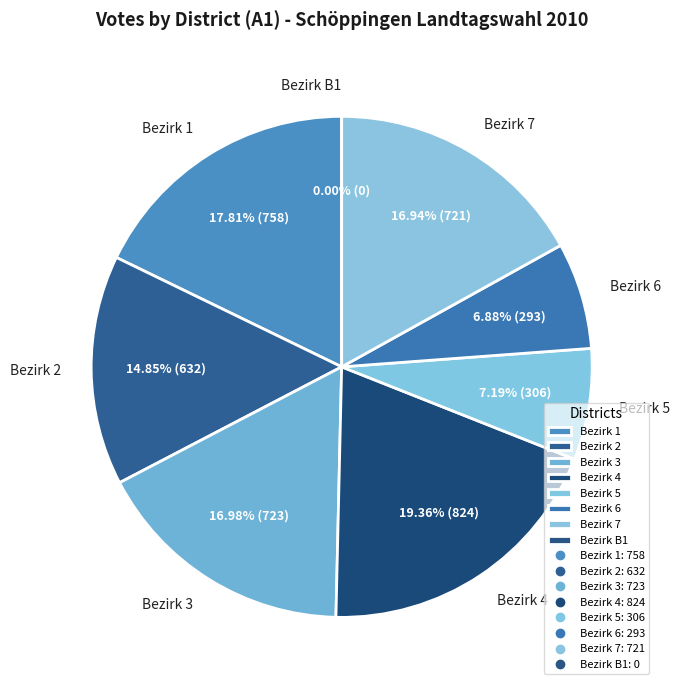

Rank the categories by value from lowest to highest.

B1, 6, 5, 2, 7, 3, 1, 4